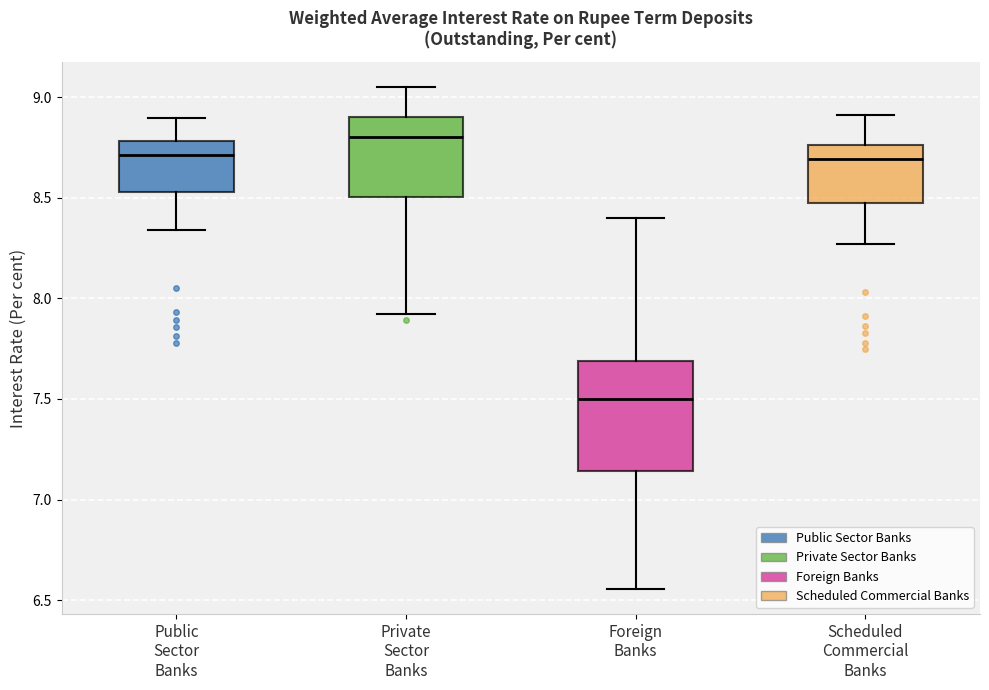

Which box is the tallest, from its lower edge to its upper edge?

Foreign Banks